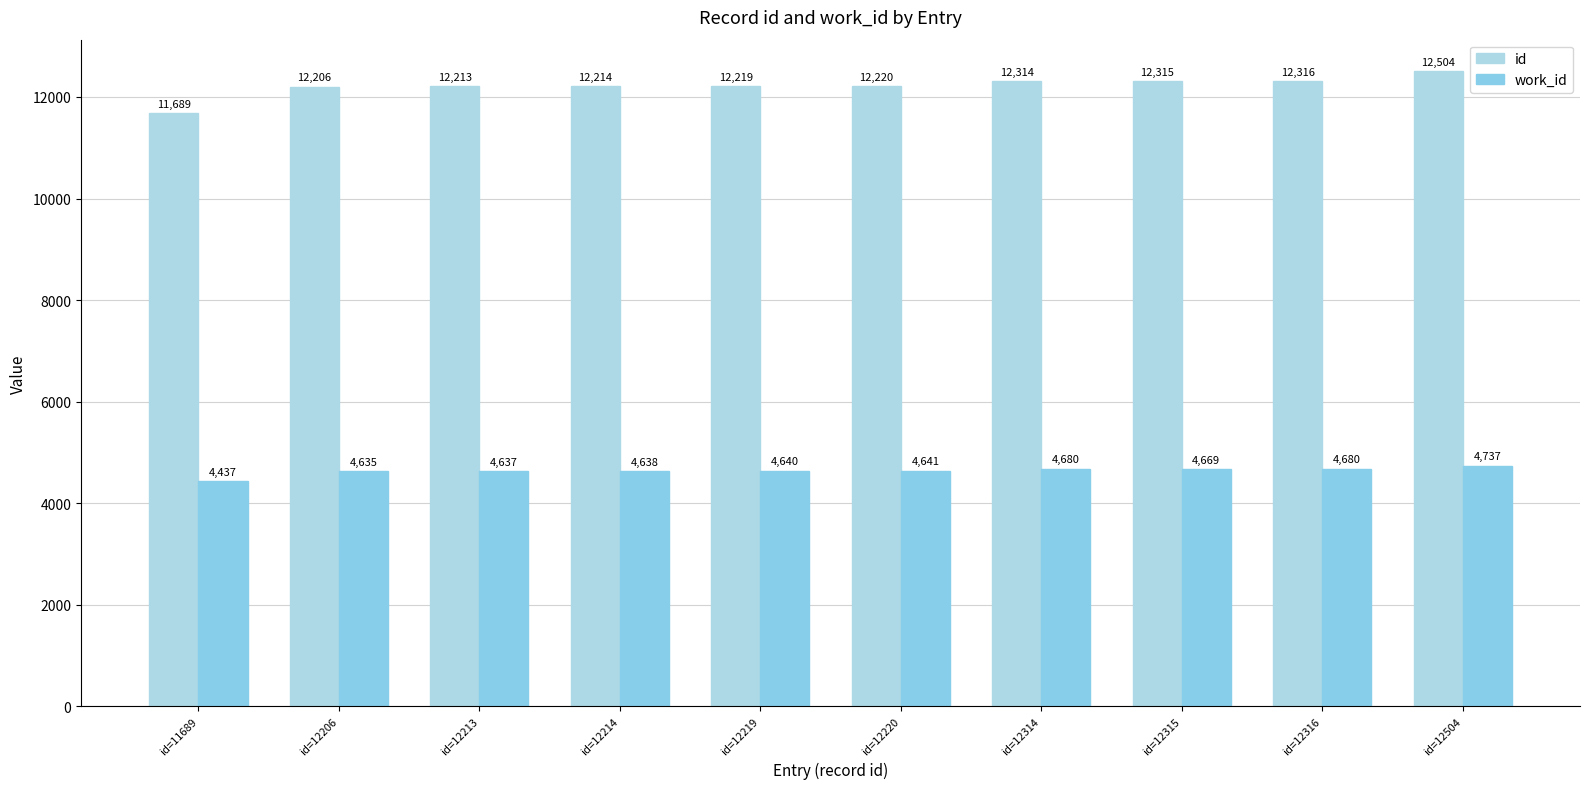

What is the total value across all series at id=12220?

16861